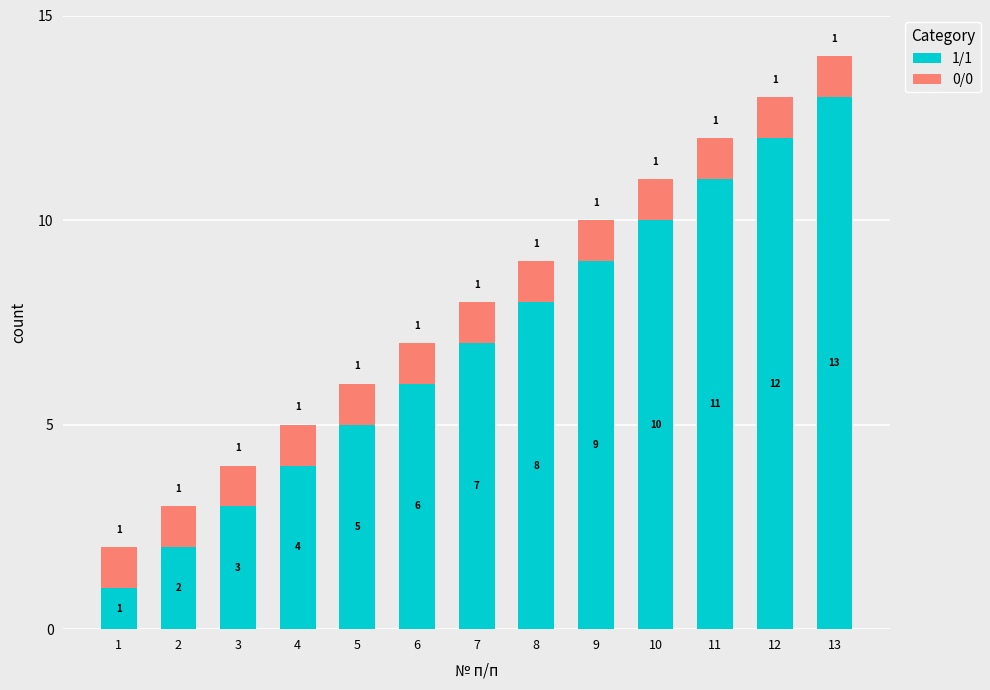

Where is 1/1 nearest to the value 7?

7